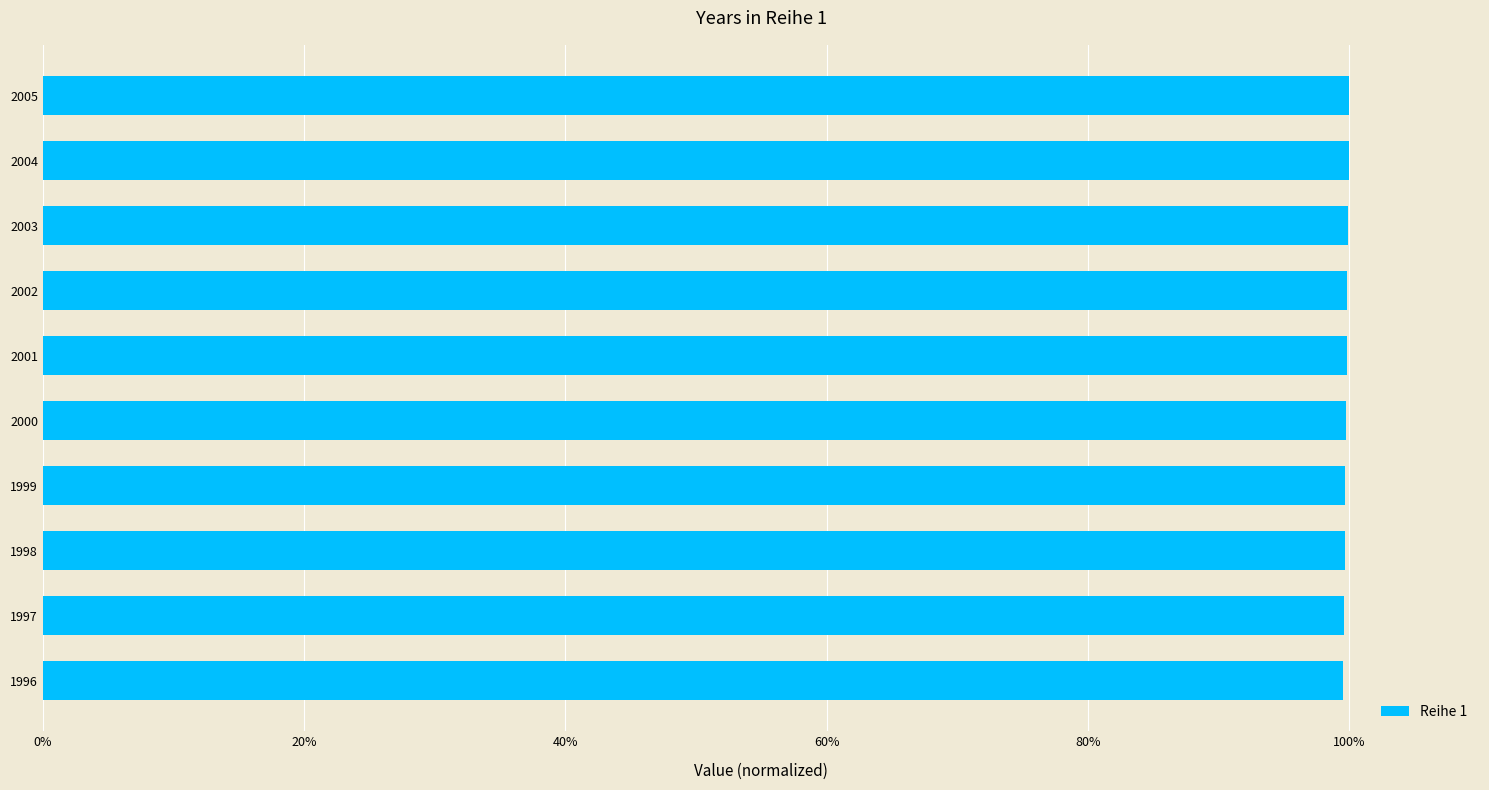

Does the chart contain any negative values?

No